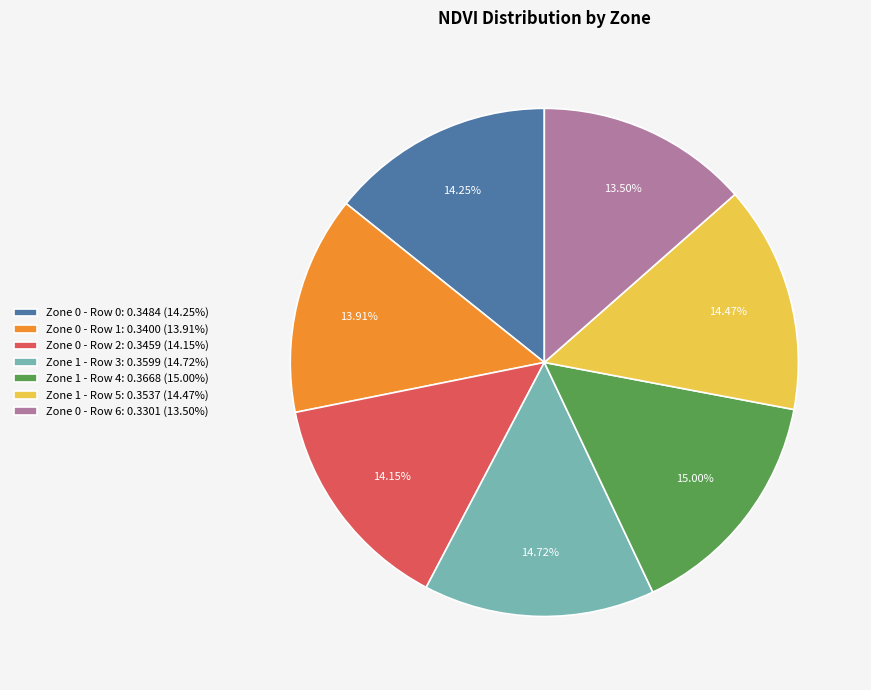

How many segments does this pie chart have?

7